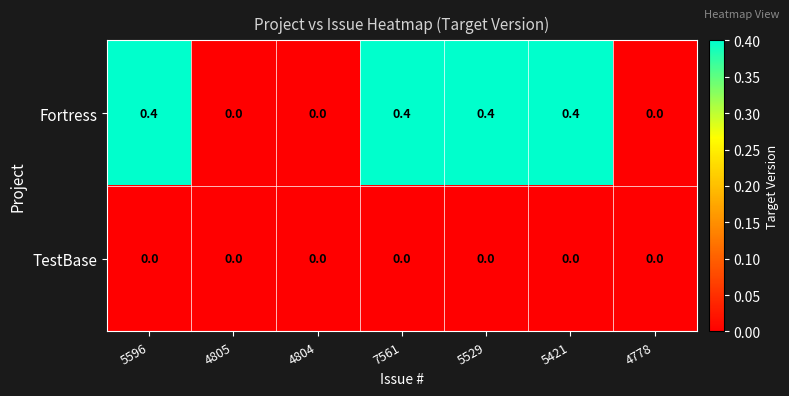

The value of Fortress at 5596 is 0.4. True or false?

True